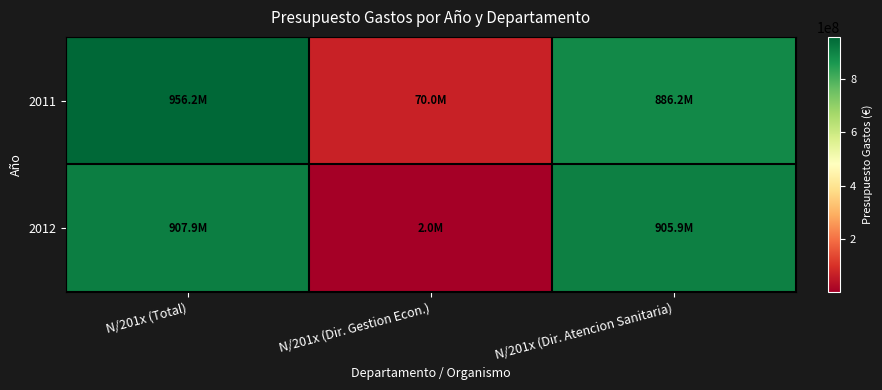

Which series has the widest spread of values?

2012